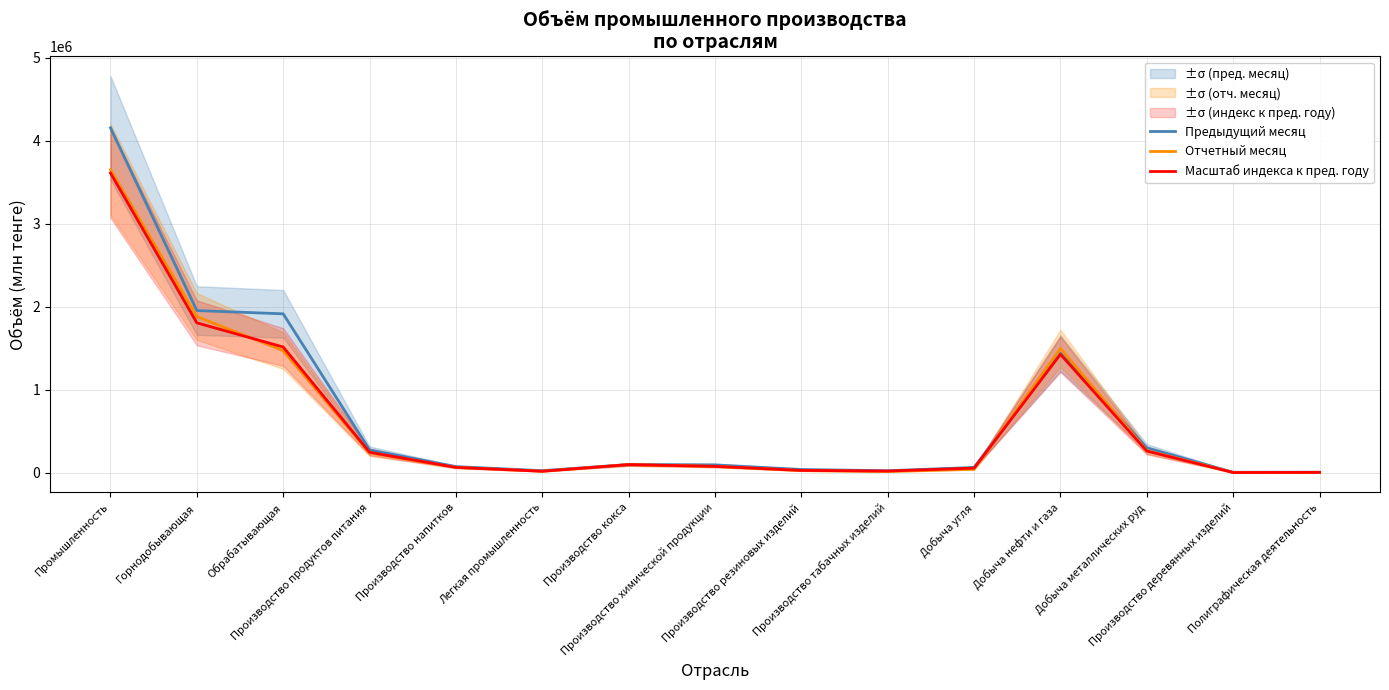

Which has a higher value, Полиграфическая деятельность or Легкая промышленность?

Легкая промышленность